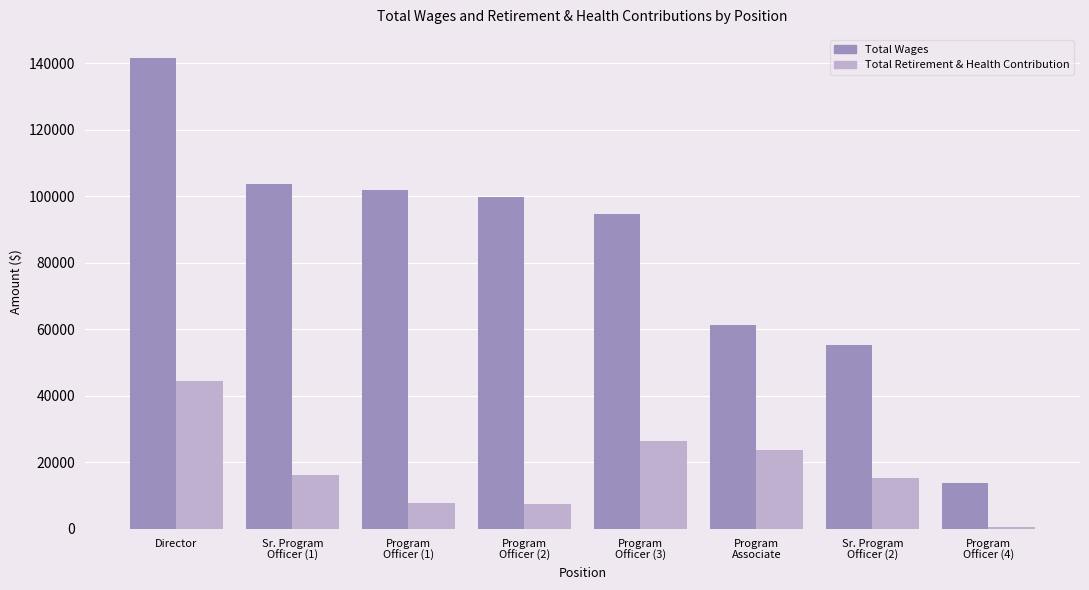

Which series has the widest spread of values?

Total Wages